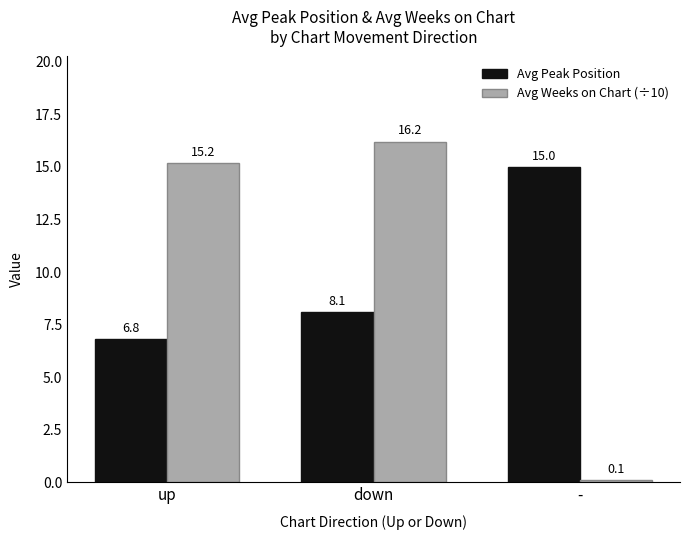

What is the lowest value of the Avg Weeks on Chart (÷10) series?

0.1